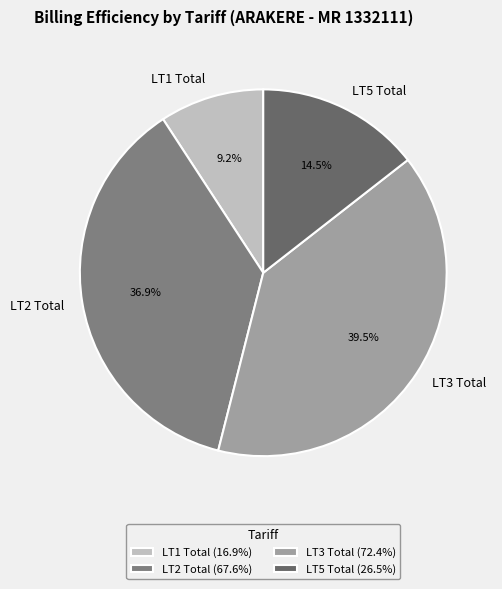

Combined, do LT1 Total and LT3 Total account for over 50%?

No